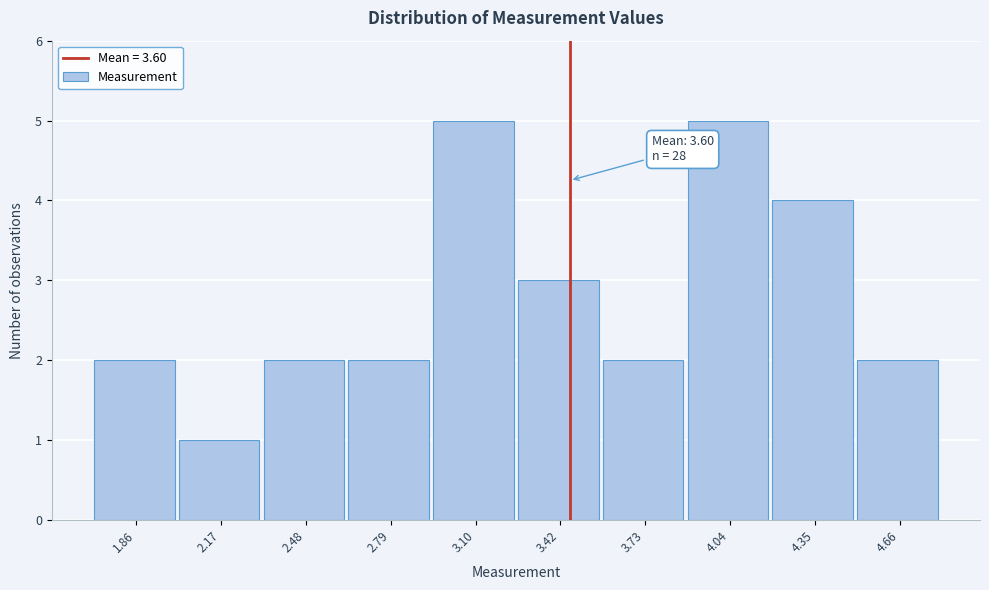

Reading left to right, list all the values displayed in this chart.

1.86=2	2.17=1	2.48=2	2.79=2	3.10=5	3.42=3	3.73=2	4.04=5	4.35=4	4.66=2